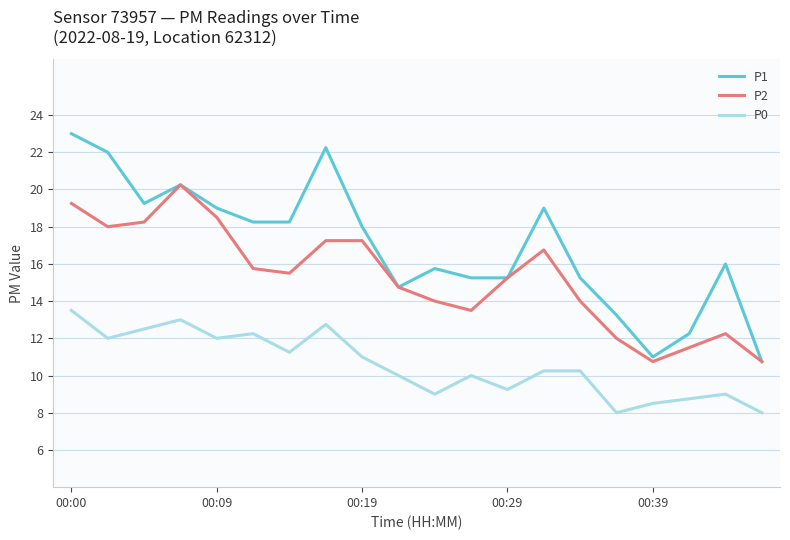

Does the chart have visible grid lines?

Yes